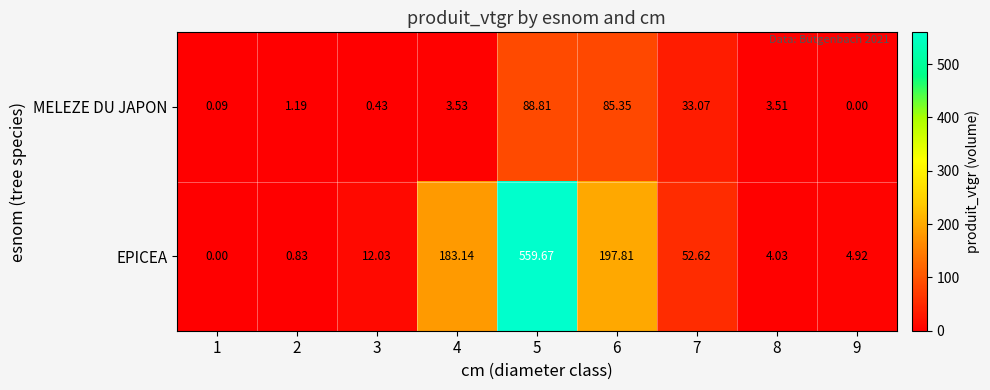

Which series has the largest total across all categories?

EPICEA